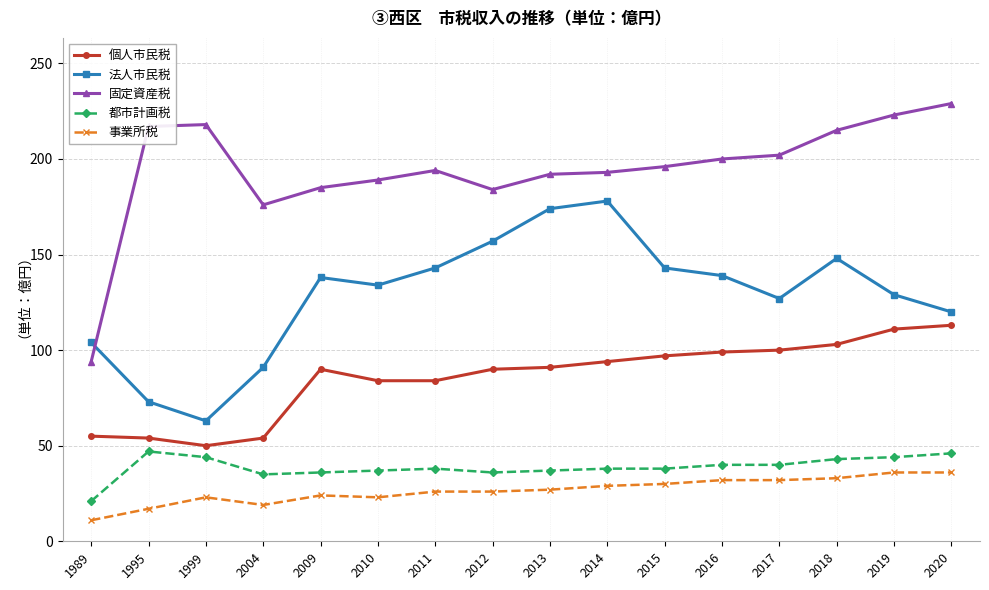

How many distinct data groups are displayed?

5